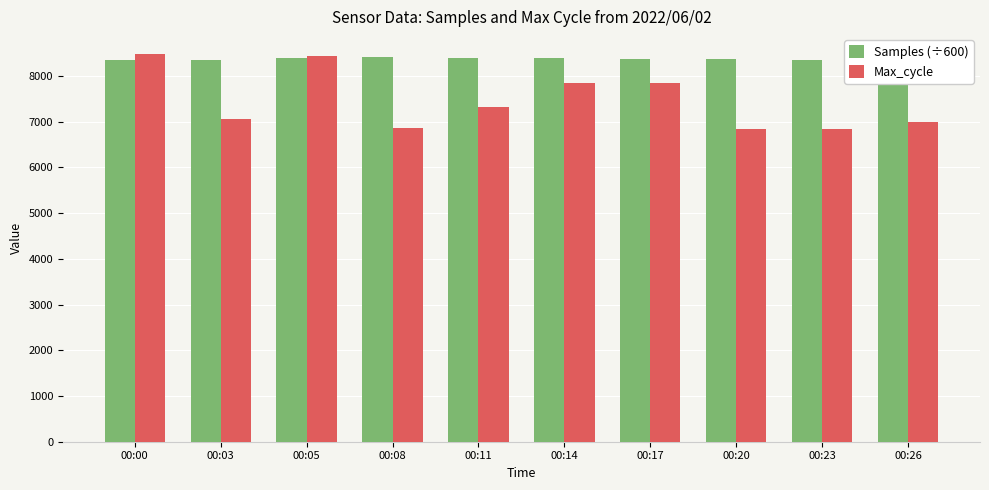

Between 00:05 and 00:26, which series saw the biggest shift?

Max_cycle